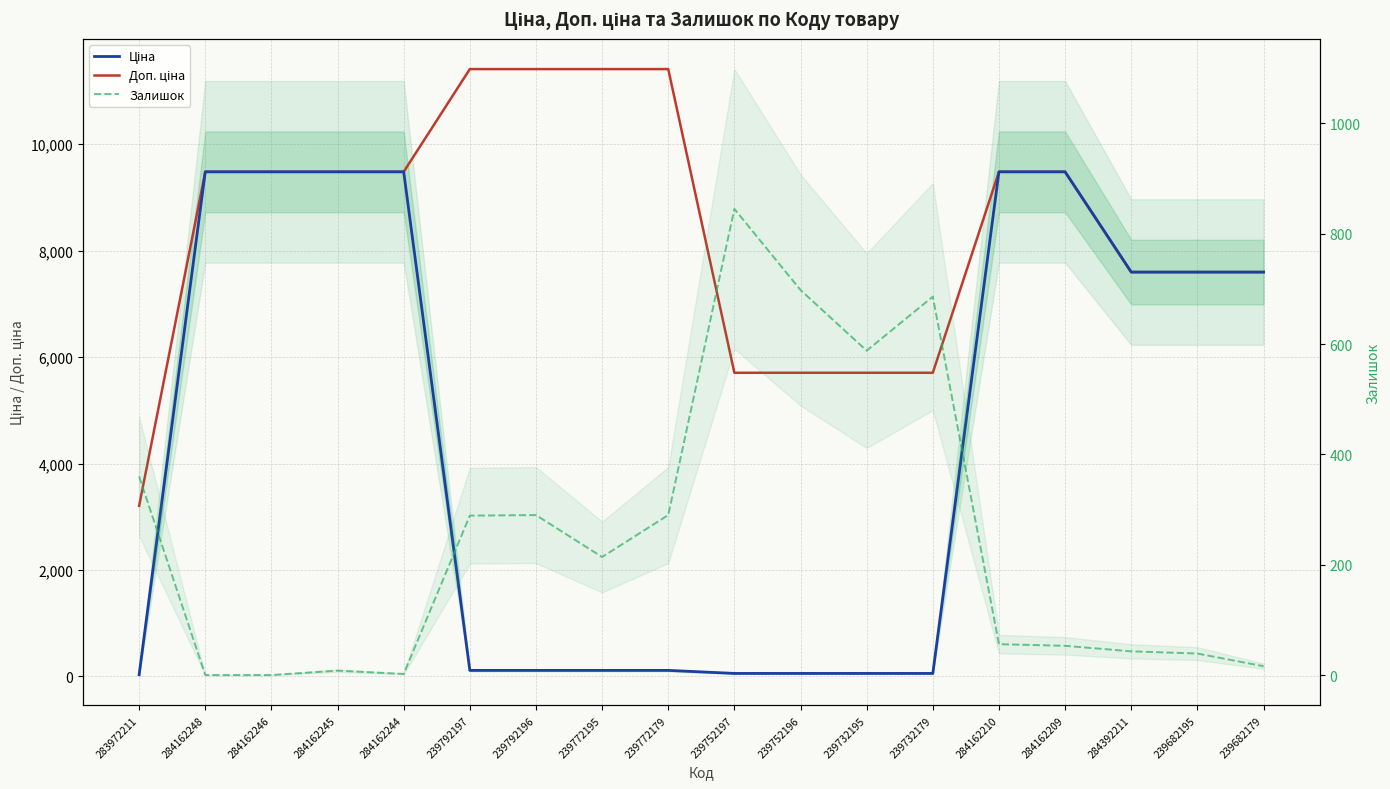

At which label does Залишок first exceed 214?

283972211